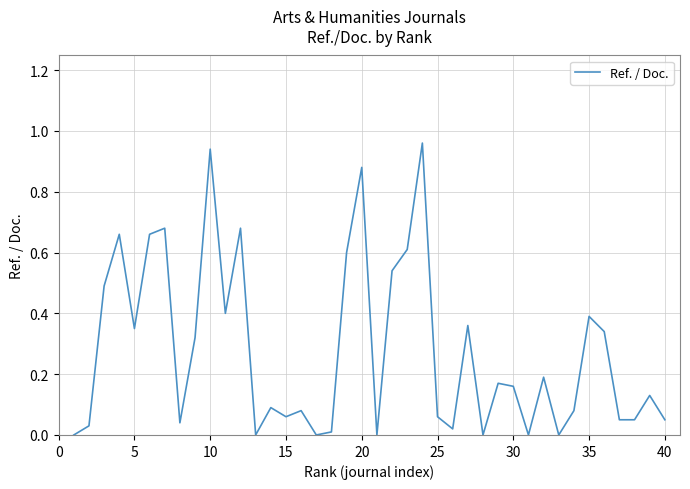

What is the difference between the maximum and second lowest values?

1.0